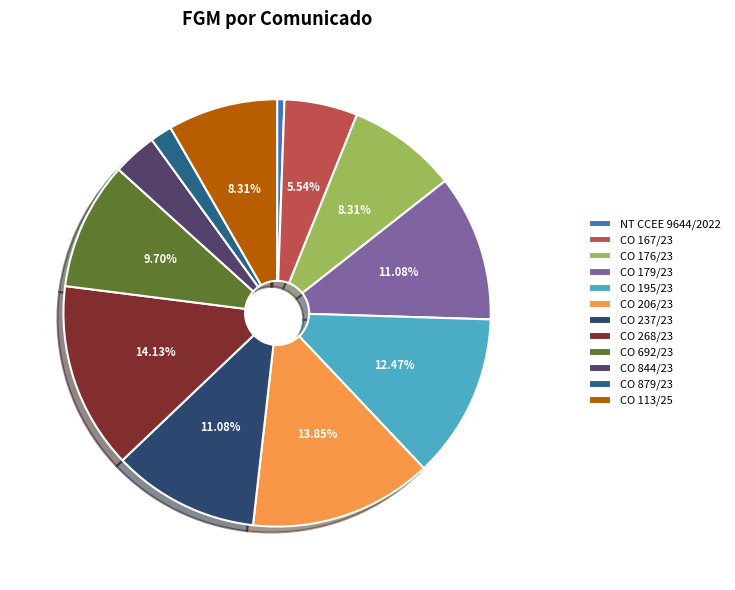

To the nearest percent, what percentage of the pie is CO 692/23?

10%